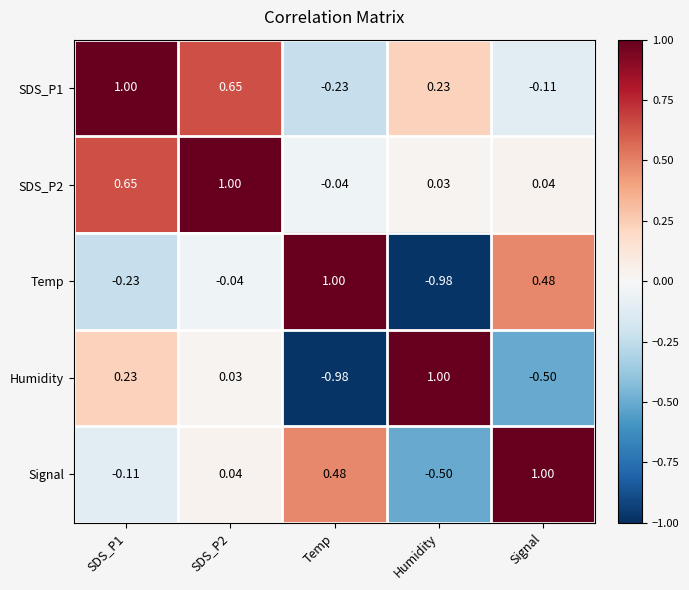

At which label does Temp reach its minimum?

Humidity